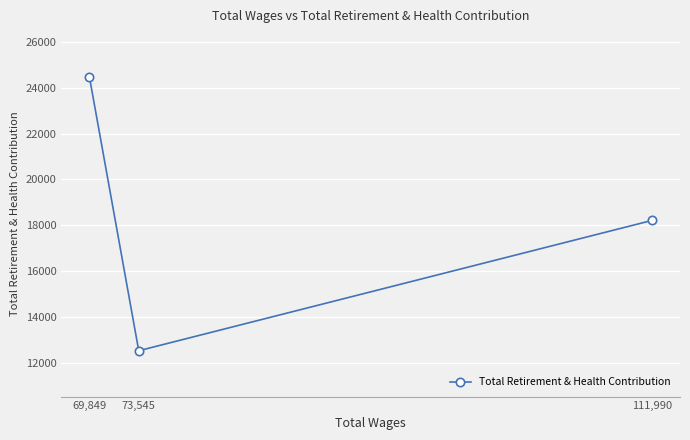

The value at 69,849 is 41848. True or false?

False